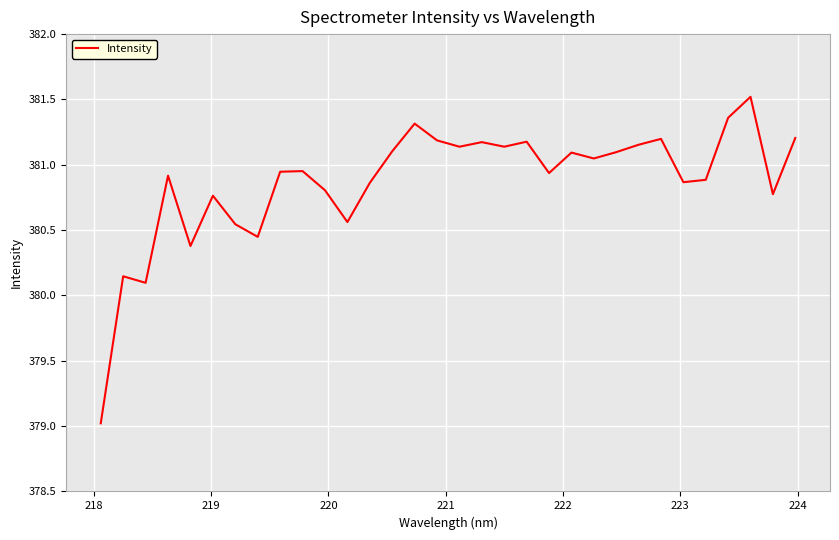

What is the maximum value shown in the chart?

381.5